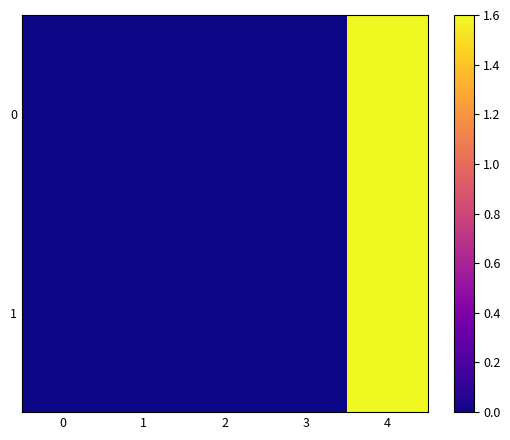

Between 4 and 2, which is larger?

4